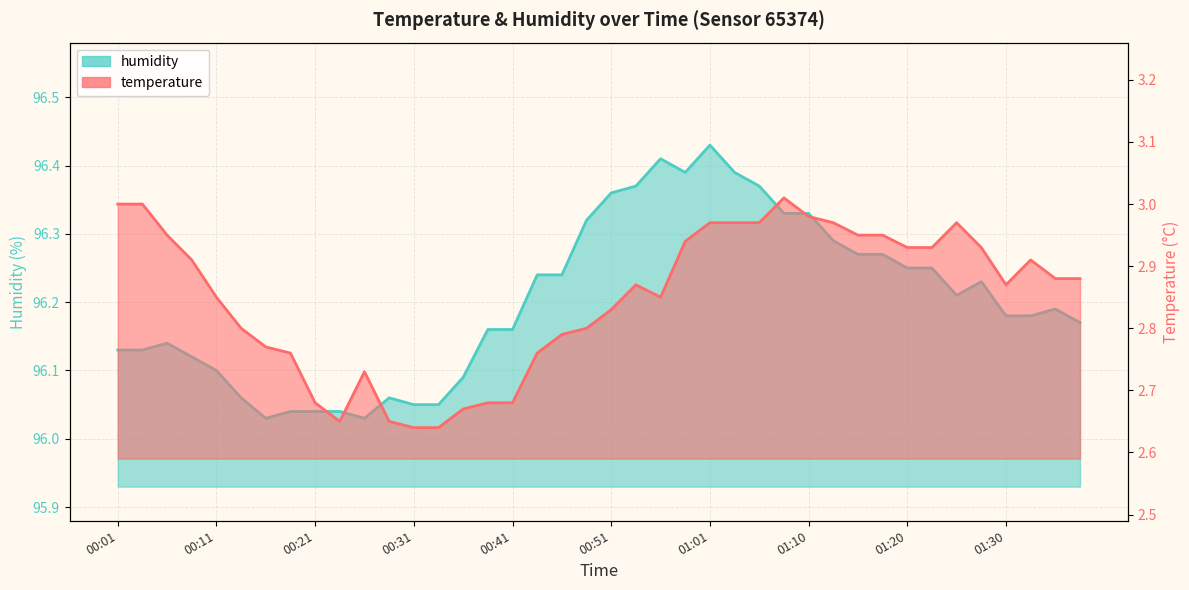

Reading right to left, what are all the values shown in this chart?

temperature: 01:38=2.9	01:35=2.9	01:33=2.9	01:30=2.9	01:28=2.9	01:25=3.0	01:23=2.9	01:20=2.9	01:18=3.0	01:15=3.0	01:13=3.0	01:10=3.0	01:08=3.0	01:05=3.0	01:03=3.0	01:01=3.0	00:58=2.9	00:56=2.9	00:53=2.9	00:51=2.8	00:48=2.8	00:46=2.8	00:43=2.8	00:41=2.7	00:38=2.7	00:36=2.7	00:33=2.6	00:31=2.6	00:28=2.6	00:26=2.7	00:23=2.6	00:21=2.7	00:18=2.8	00:16=2.8	00:14=2.8	00:11=2.9	00:09=2.9	00:06=3.0	00:04=3.0	00:01=3.0
humidity: 01:38=96.2	01:35=96.2	01:33=96.2	01:30=96.2	01:28=96.2	01:25=96.2	01:23=96.2	01:20=96.2	01:18=96.3	01:15=96.3	01:13=96.3	01:10=96.3	01:08=96.3	01:05=96.4	01:03=96.4	01:01=96.4	00:58=96.4	00:56=96.4	00:53=96.4	00:51=96.4	00:48=96.3	00:46=96.2	00:43=96.2	00:41=96.2	00:38=96.2	00:36=96.1	00:33=96.0	00:31=96.0	00:28=96.1	00:26=96.0	00:23=96.0	00:21=96.0	00:18=96.0	00:16=96.0	00:14=96.1	00:11=96.1	00:09=96.1	00:06=96.1	00:04=96.1	00:01=96.1